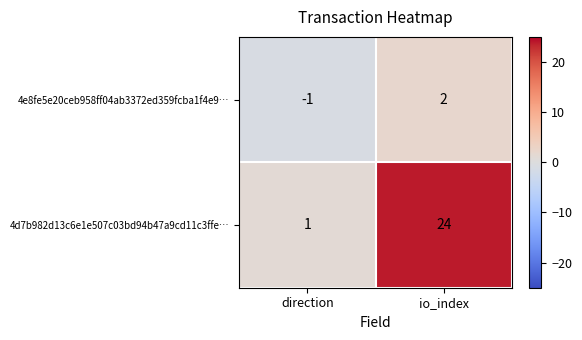

At which category is the sum across all series the highest?

io_index